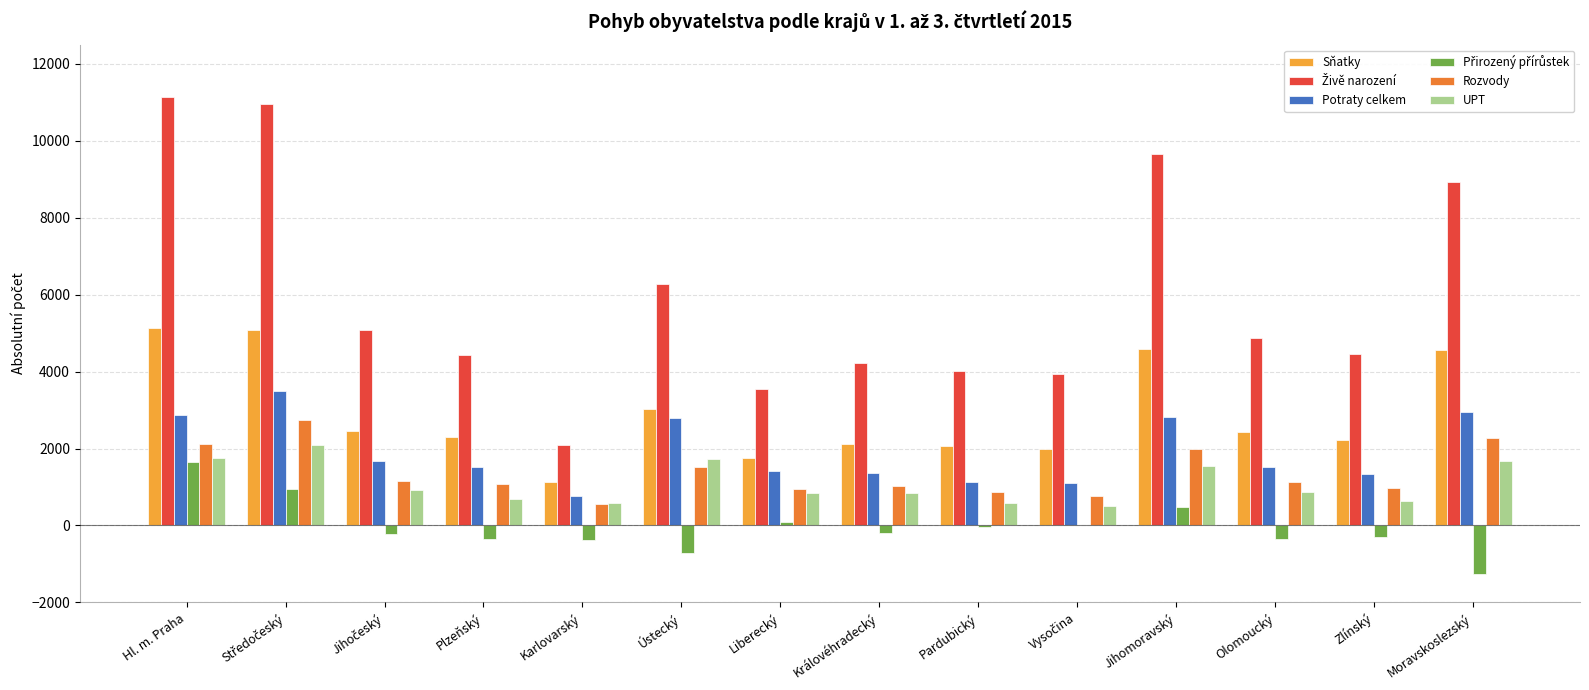

The UPT series shows 352 at Liberecký. True or false?

False